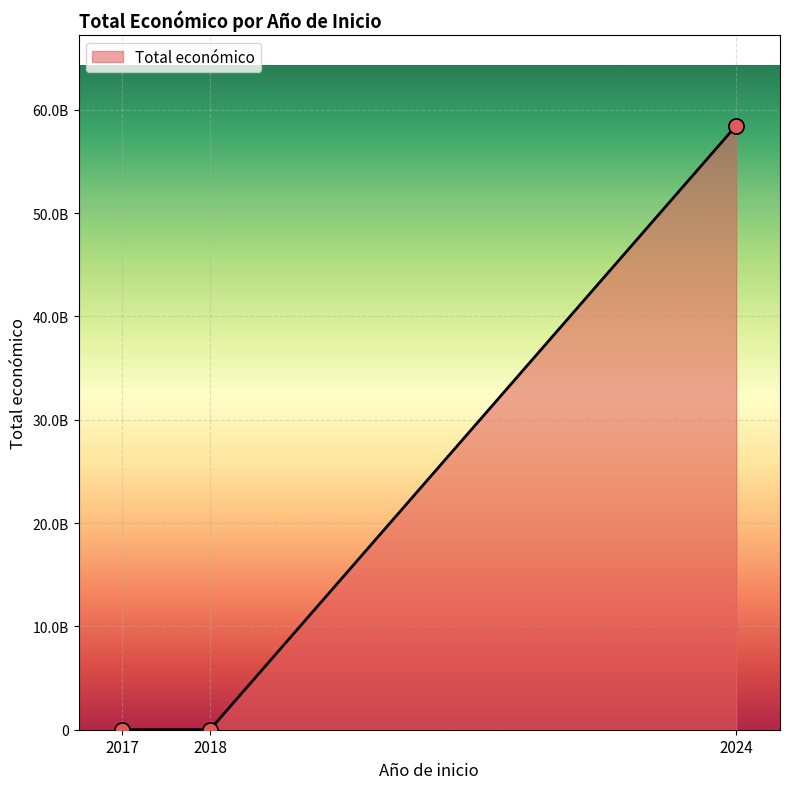

Between 2017 and 2024, which is larger?

2024